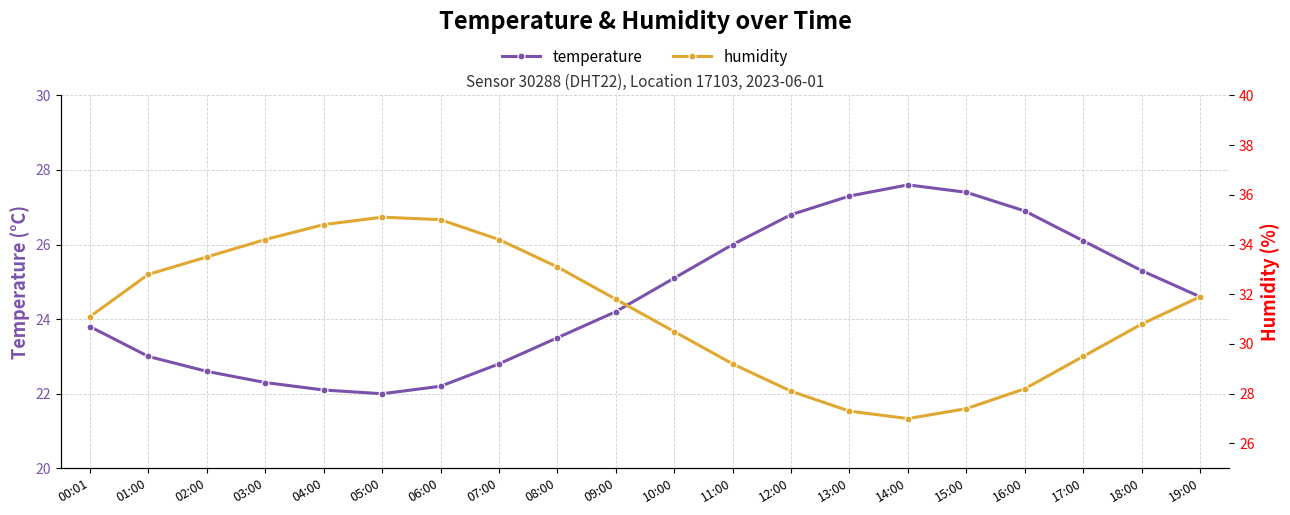

True or false: humidity has a value of 27.3 at 13:00.

True